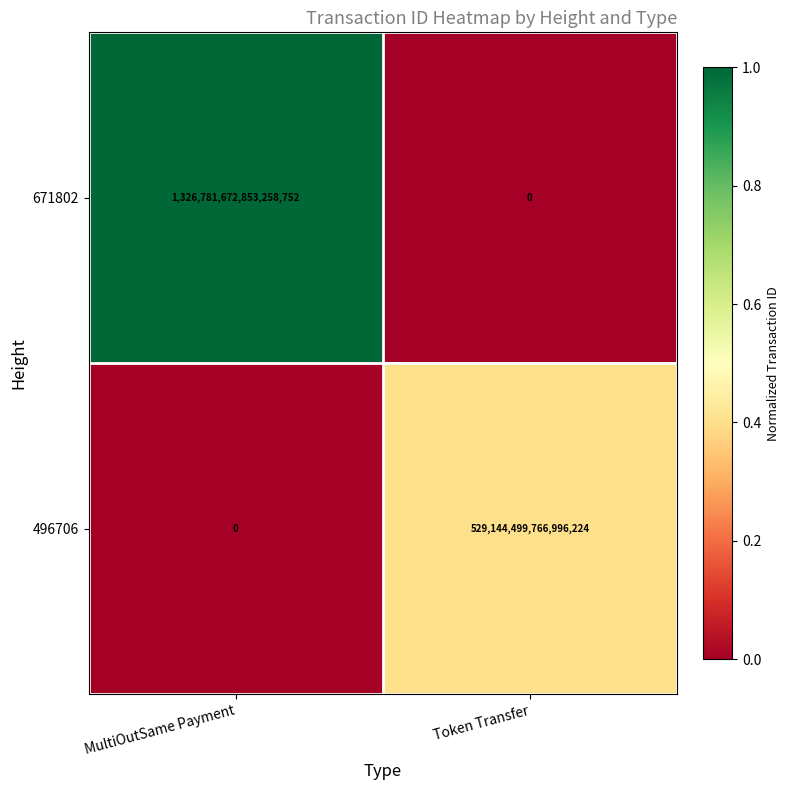

Count the number of categories in the chart.

2